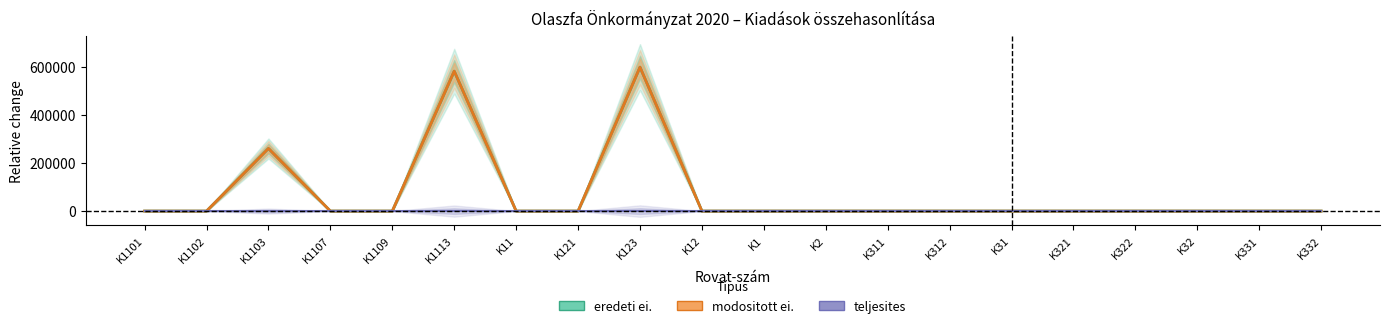

Is the value of modositott ei. at K311 greater than the value of teljesites at K332?

No